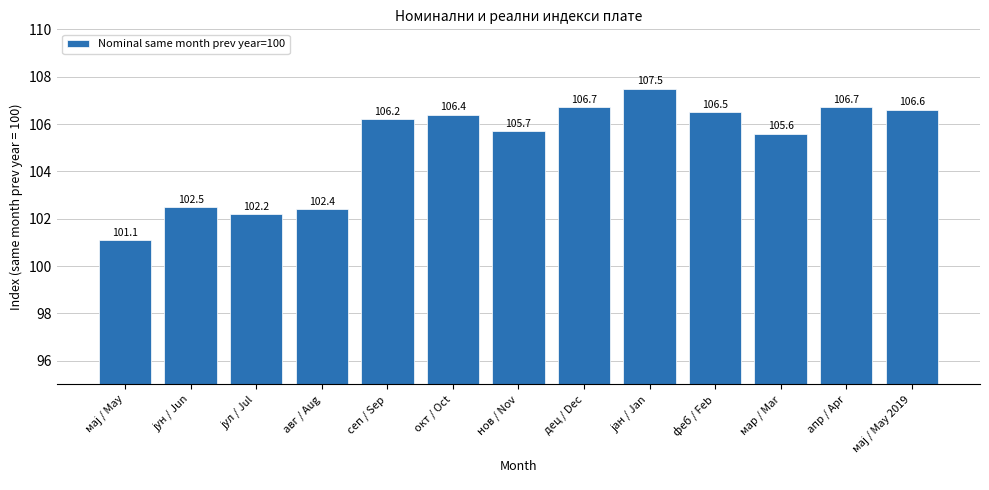

Does the chart contain stacked bars?

No